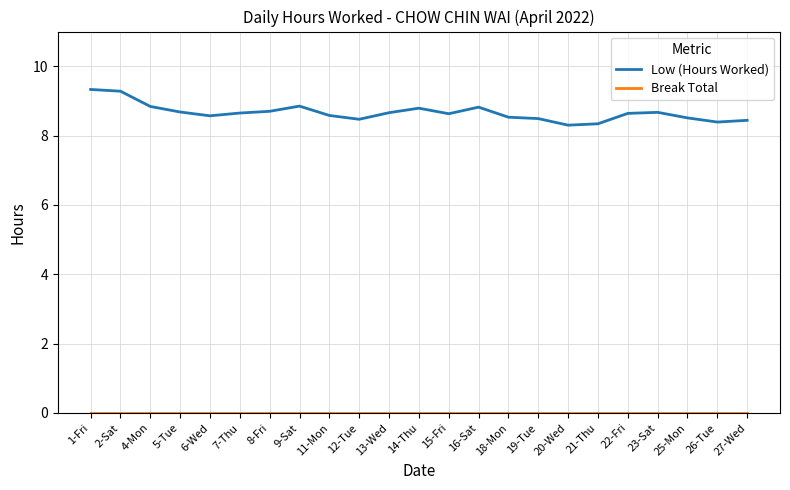

Which series has the widest spread of values?

Low (Hours Worked)